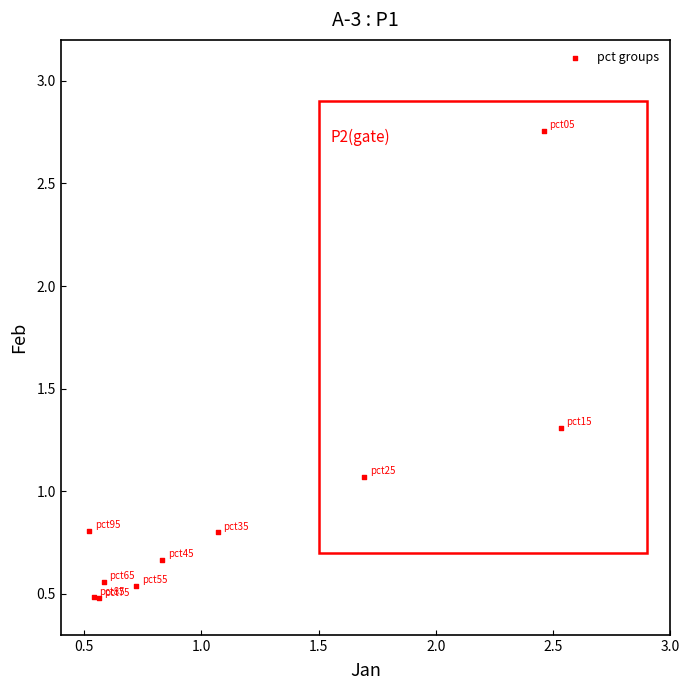

What Y value in the scatter plot is closest to 1?

1.1